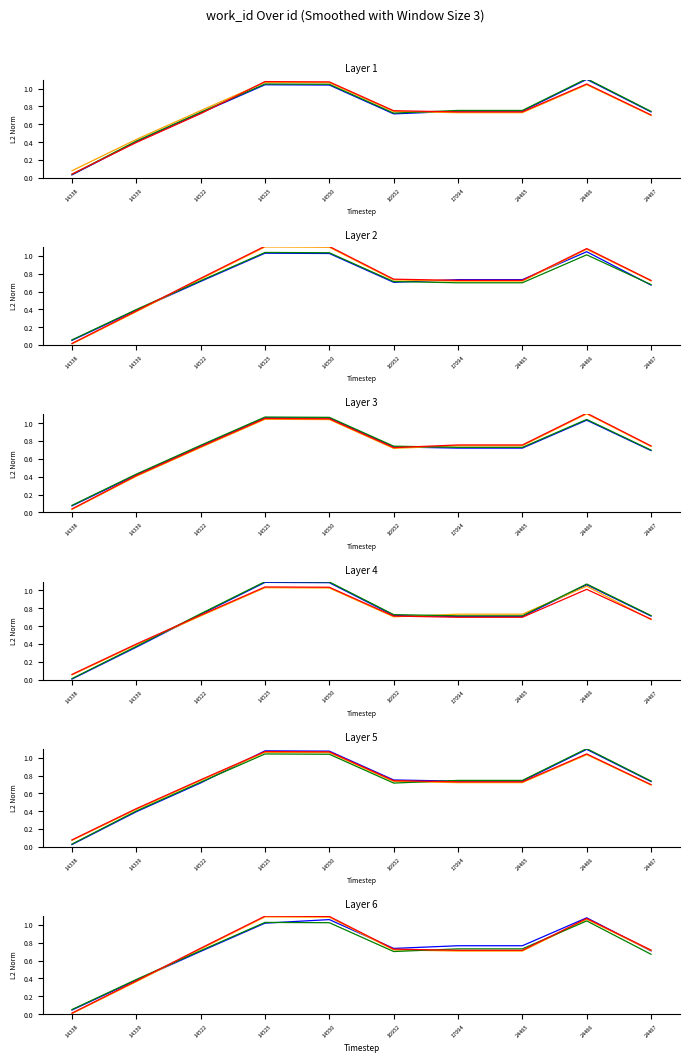

Reading right to left, list all the values displayed in this chart.

series_0: 24467=0.7	24466=1.1	24465=0.8	17094=0.8	16952=0.7	14550=1.1	14525=1.0	14522=0.7	14339=0.4	14338=0.0
series_1: 24467=0.7	24466=1.1	24465=0.7	17094=0.7	16952=0.7	14550=1.1	14525=1.1	14522=0.7	14339=0.4	14338=0.0
series_2: 24467=0.7	24466=1.0	24465=0.7	17094=0.7	16952=0.7	14550=1.0	14525=1.0	14522=0.7	14339=0.4	14338=0.1
series_3: 24467=0.7	24466=1.1	24465=0.7	17094=0.7	16952=0.7	14550=1.1	14525=1.1	14522=0.7	14339=0.4	14338=0.0